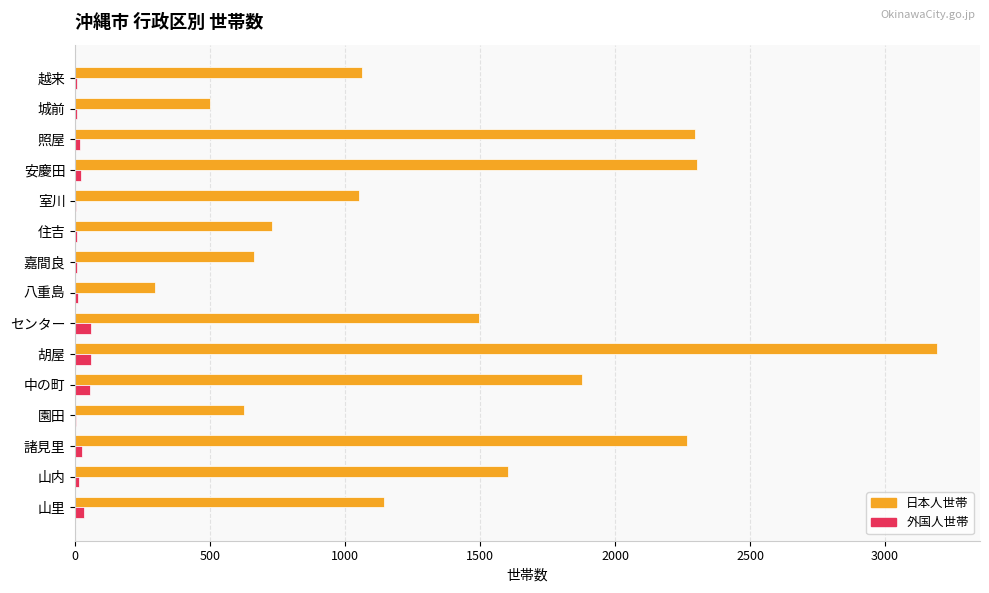

Is it true that 日本人世帯 equals 2295 at 照屋?

True